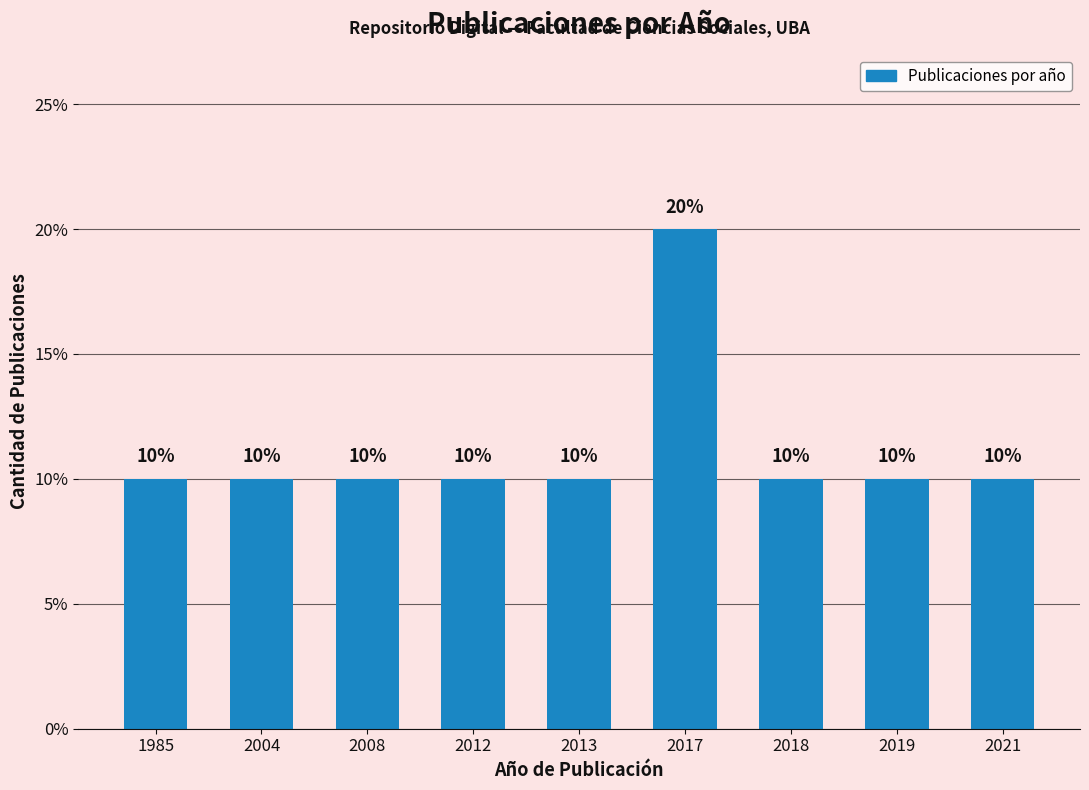

What is the change in value from 2012 to 2017?

+10